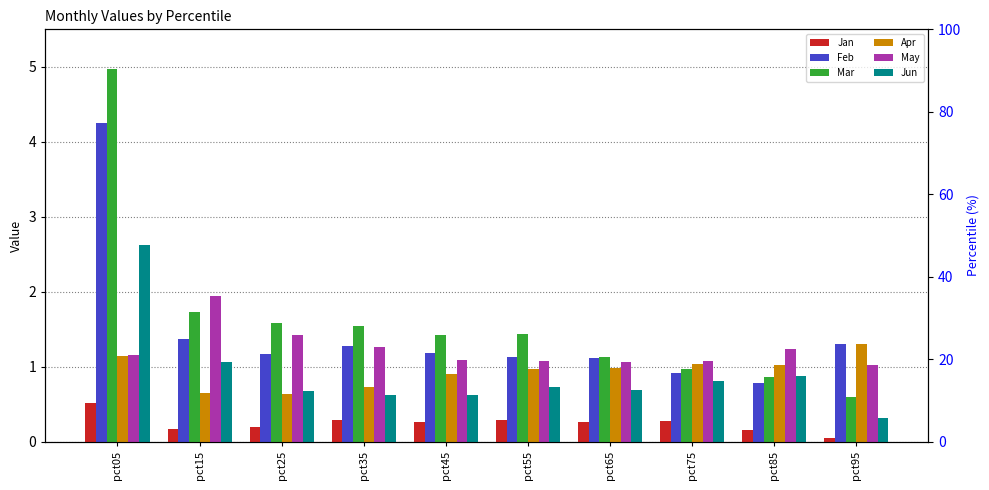

Reading left to right, extract all data points from this chart.

Jan: pct05=0.5	pct15=0.2	pct25=0.2	pct35=0.3	pct45=0.3	pct55=0.3	pct65=0.3	pct75=0.3	pct85=0.2	pct95=0.0
Feb: pct05=4.2	pct15=1.4	pct25=1.2	pct35=1.3	pct45=1.2	pct55=1.1	pct65=1.1	pct75=0.9	pct85=0.8	pct95=1.3
Mar: pct05=5.0	pct15=1.7	pct25=1.6	pct35=1.5	pct45=1.4	pct55=1.4	pct65=1.1	pct75=1.0	pct85=0.9	pct95=0.6
Apr: pct05=1.1	pct15=0.7	pct25=0.6	pct35=0.7	pct45=0.9	pct55=1.0	pct65=1.0	pct75=1.0	pct85=1.0	pct95=1.3
May: pct05=1.2	pct15=1.9	pct25=1.4	pct35=1.3	pct45=1.1	pct55=1.1	pct65=1.1	pct75=1.1	pct85=1.2	pct95=1.0
Jun: pct05=2.6	pct15=1.1	pct25=0.7	pct35=0.6	pct45=0.6	pct55=0.7	pct65=0.7	pct75=0.8	pct85=0.9	pct95=0.3